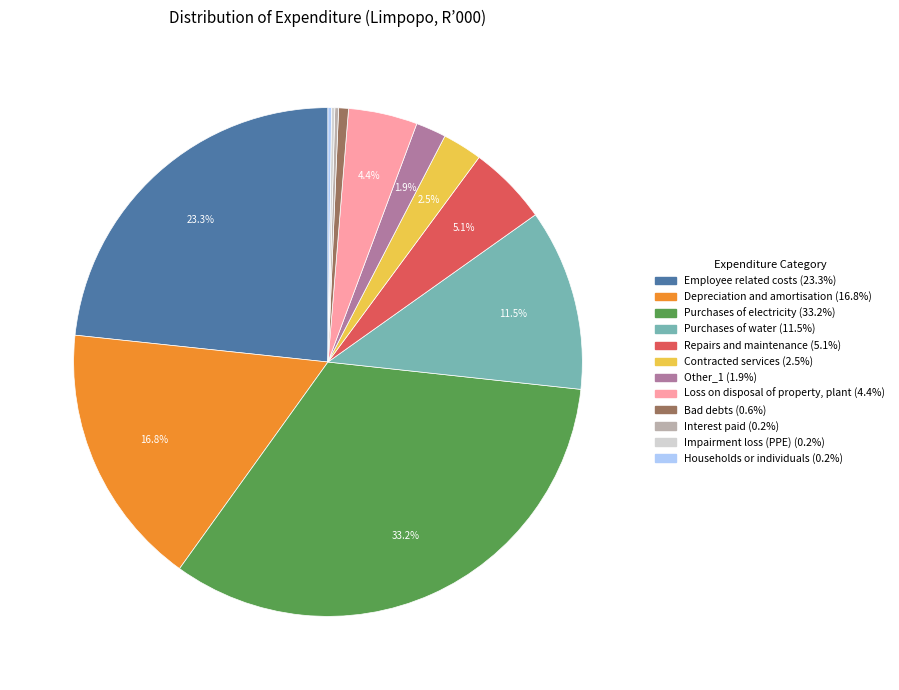

What percentage do Repairs and maintenance and Purchases of water together represent?

16.6%